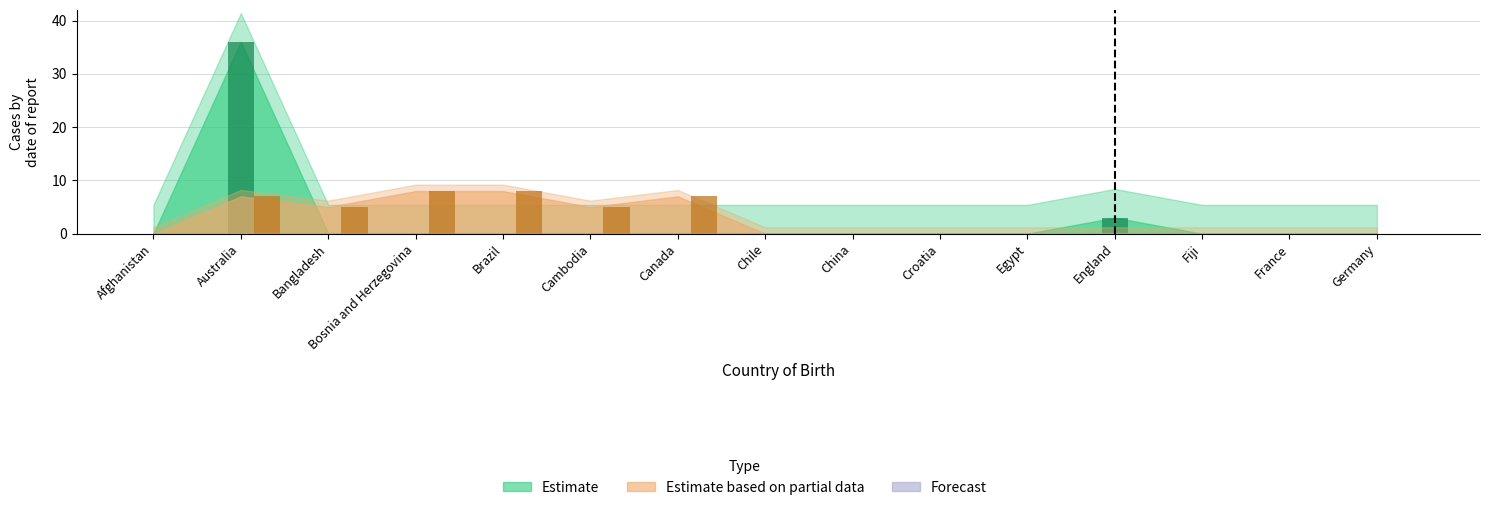

Rank the series by their maximum value, from lowest to highest.

Estimate based on partial data, Estimate